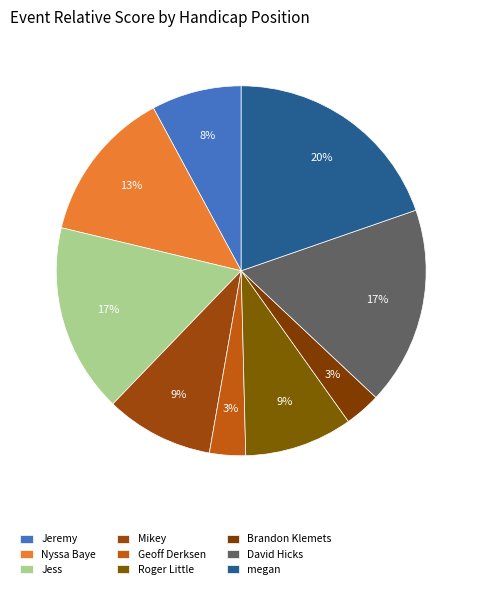

Which category has the biggest portion of the pie?

megan